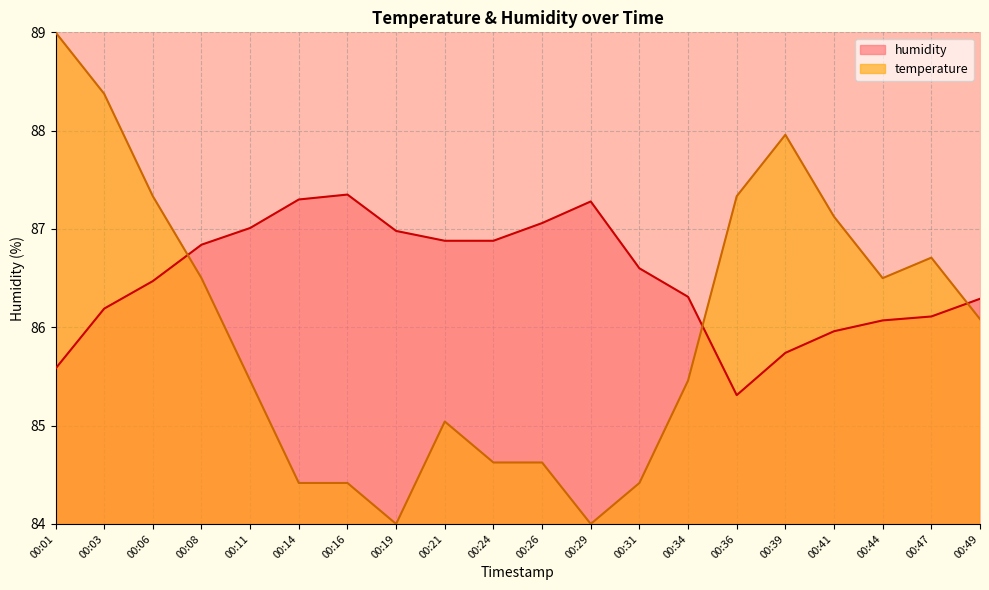

Reading left to right, what are all the values shown in this chart?

temperature: 89.0	88.4	87.3	86.5	85.5	84.4	84.4	84.0	85.0	84.6	84.6	84.0	84.4	85.5	87.3	88.0	87.1	86.5	86.7	86.1
humidity: 85.6	86.2	86.5	86.8	87.0	87.3	87.3	87.0	86.9	86.9	87.1	87.3	86.6	86.3	85.3	85.7	86.0	86.1	86.1	86.3